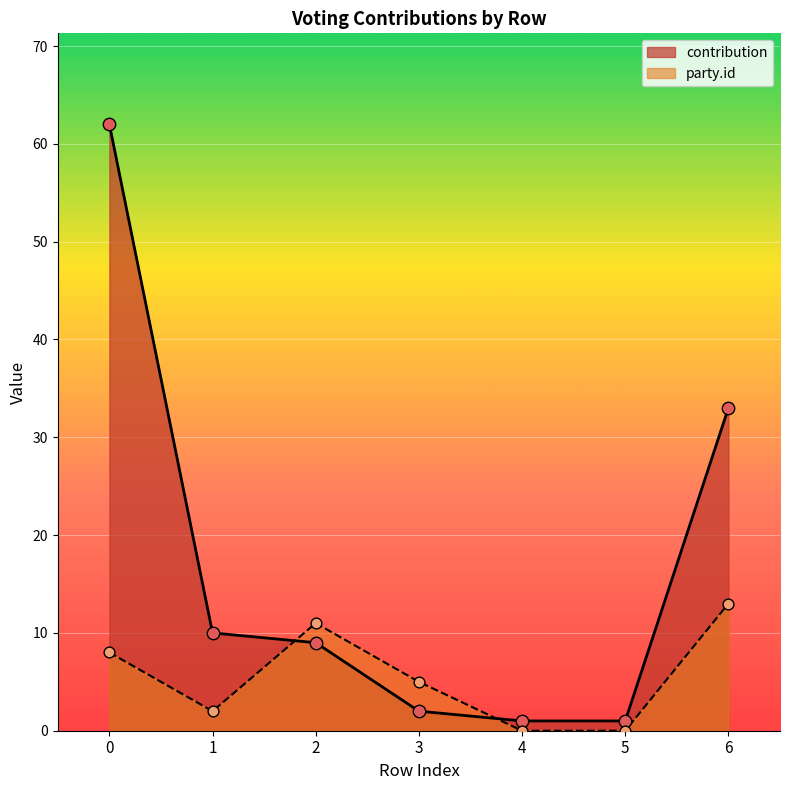

Which series contains the lowest Y value?

party_id